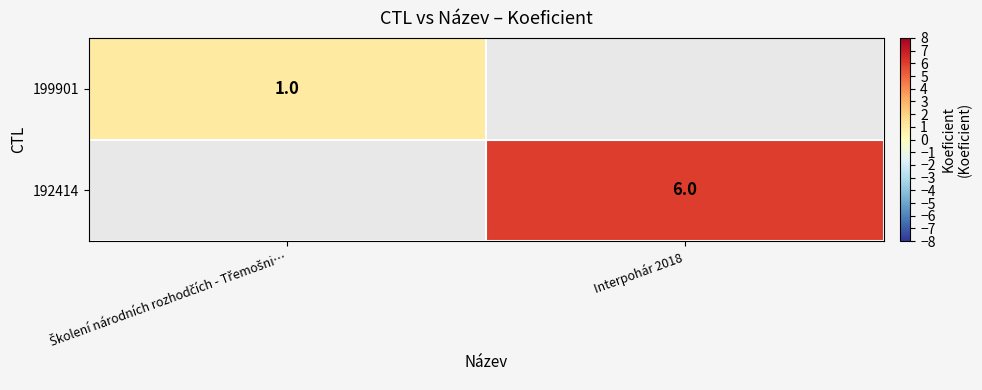

The value of 192414 at Interpohár 2018 is 6. True or false?

True